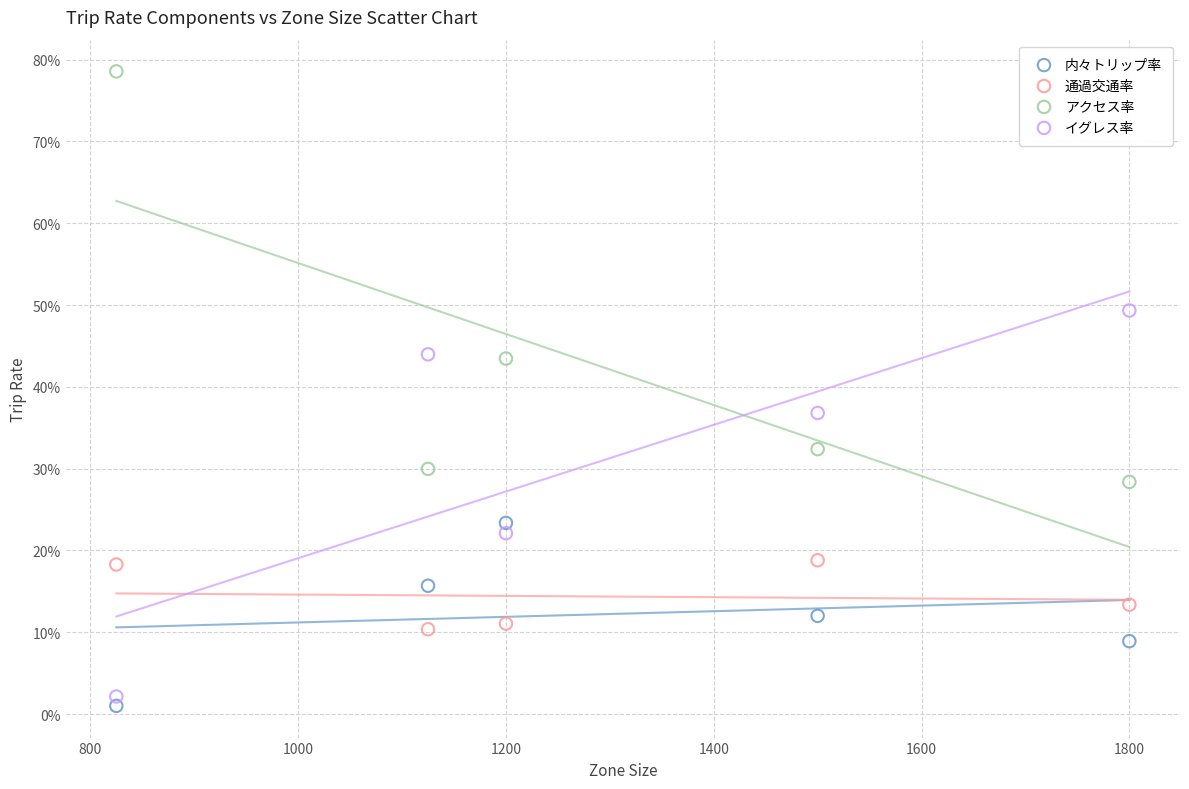

Which series has the largest Y range (max minus min)?

アクセス率